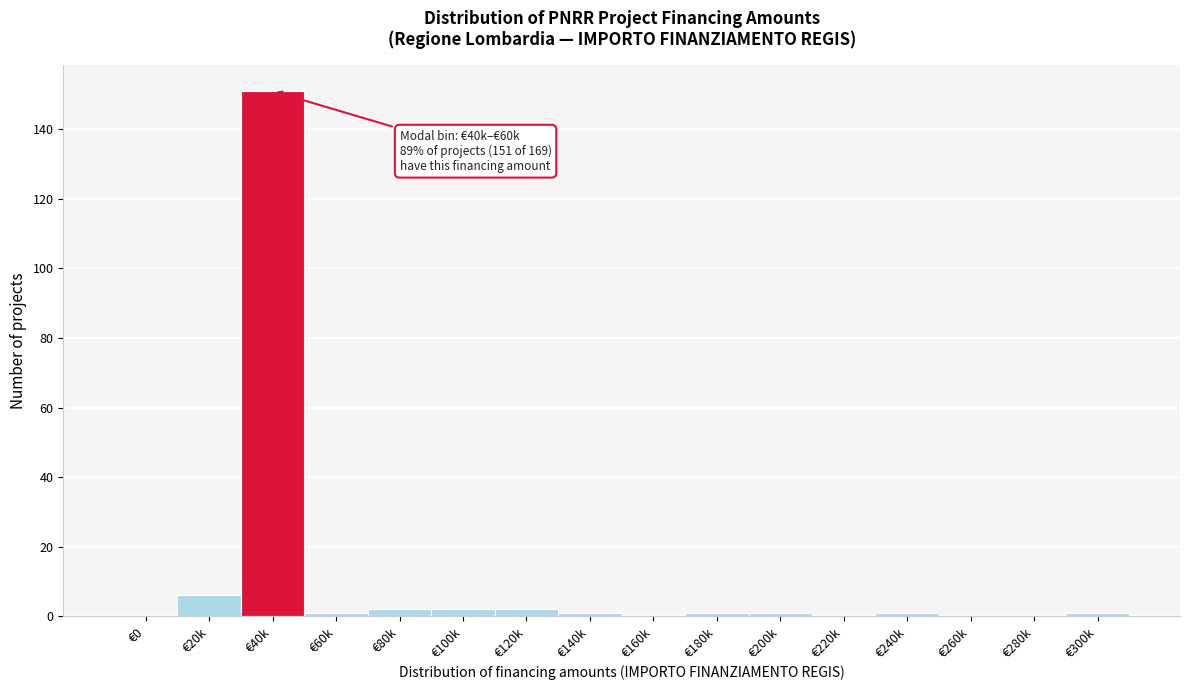

Reading left to right, what are all the values shown in this chart?

€0=0	€20k=6	€40k=151	€60k=1	€80k=2	€100k=2	€120k=2	€140k=1	€160k=0	€180k=1	€200k=1	€220k=0	€240k=1	€260k=0	€280k=0	€300k=1